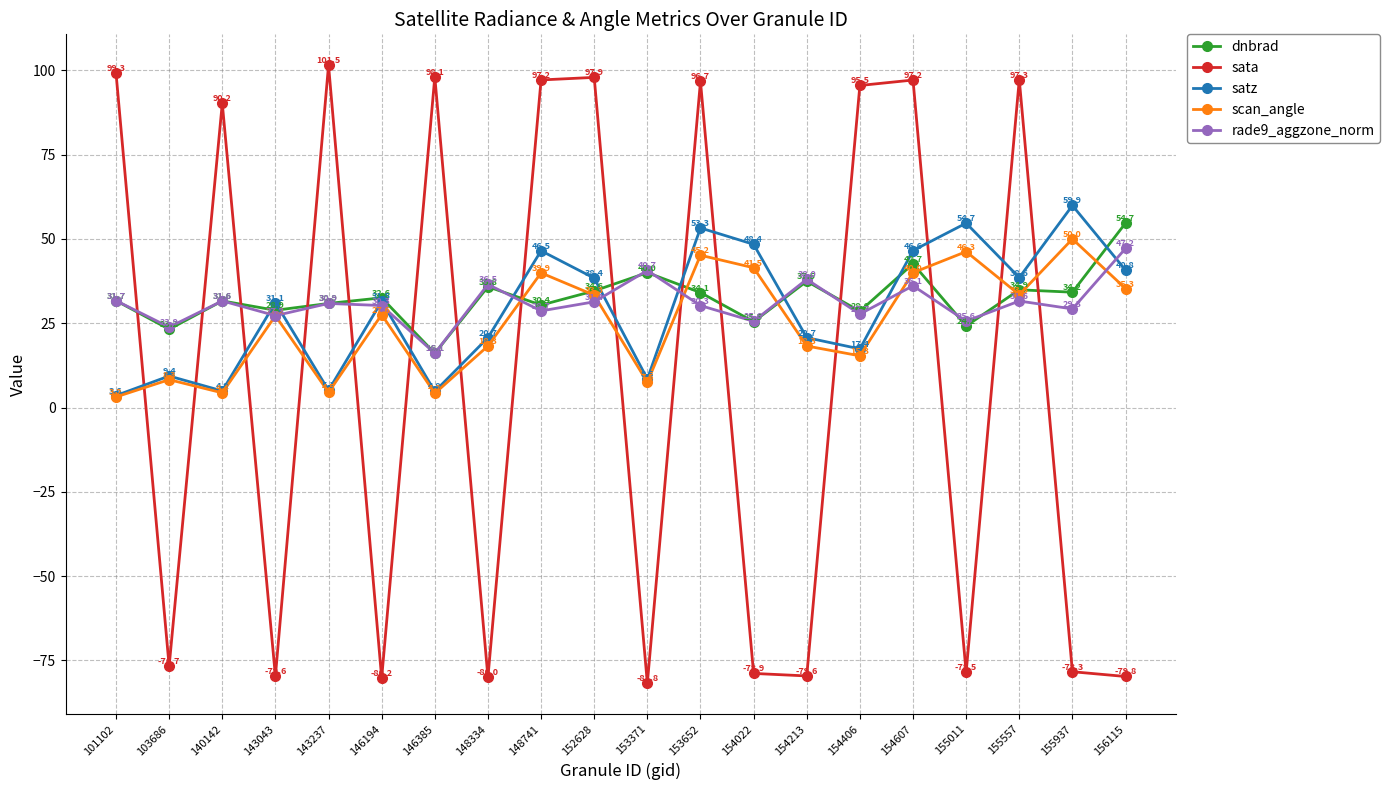

How many data points in scan_angle are less than 27?

9